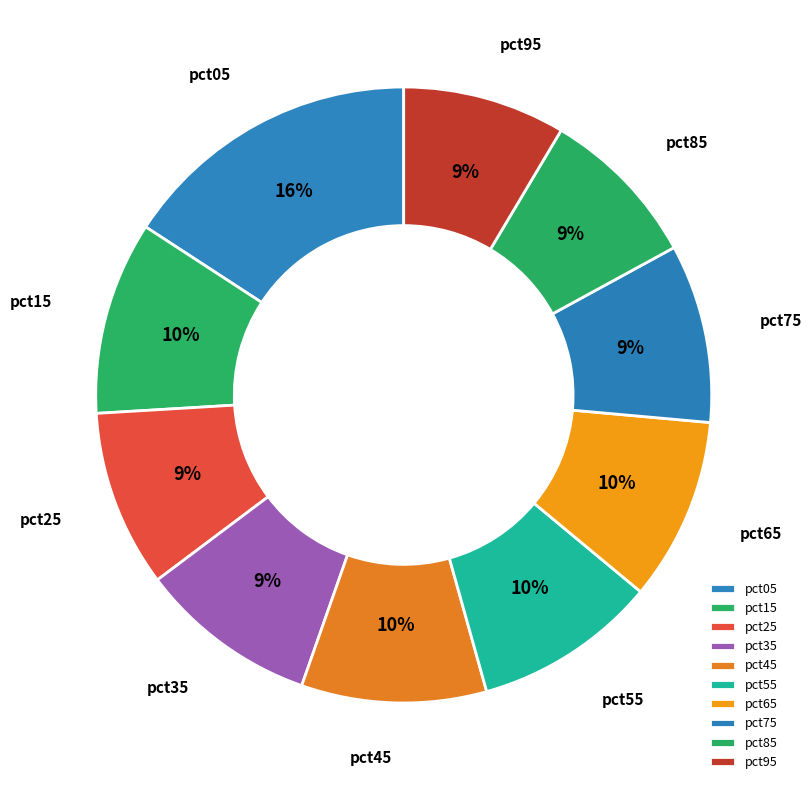

True or false: pct45 accounts for 20% of the total.

False